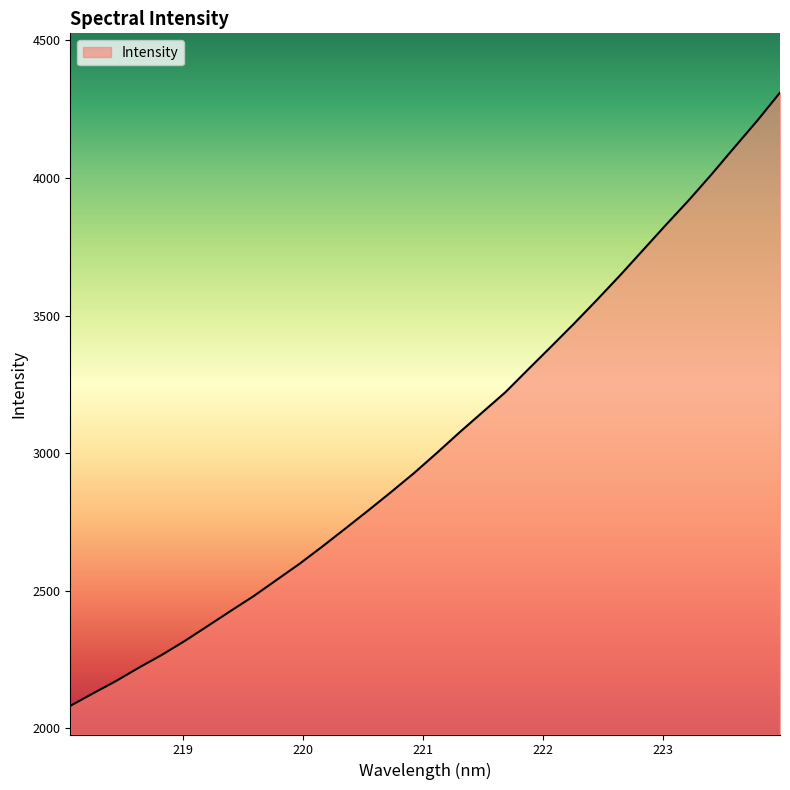

How many lines are shown in the chart?

1